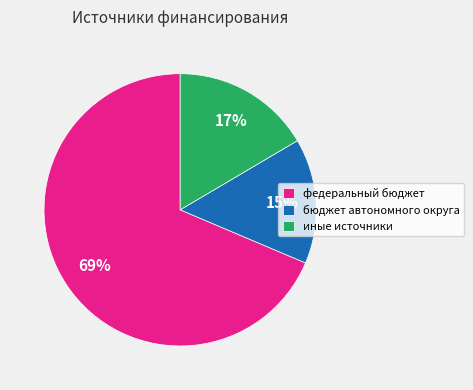

True or false: бюджет автономного округа accounts for 24% of the total.

False